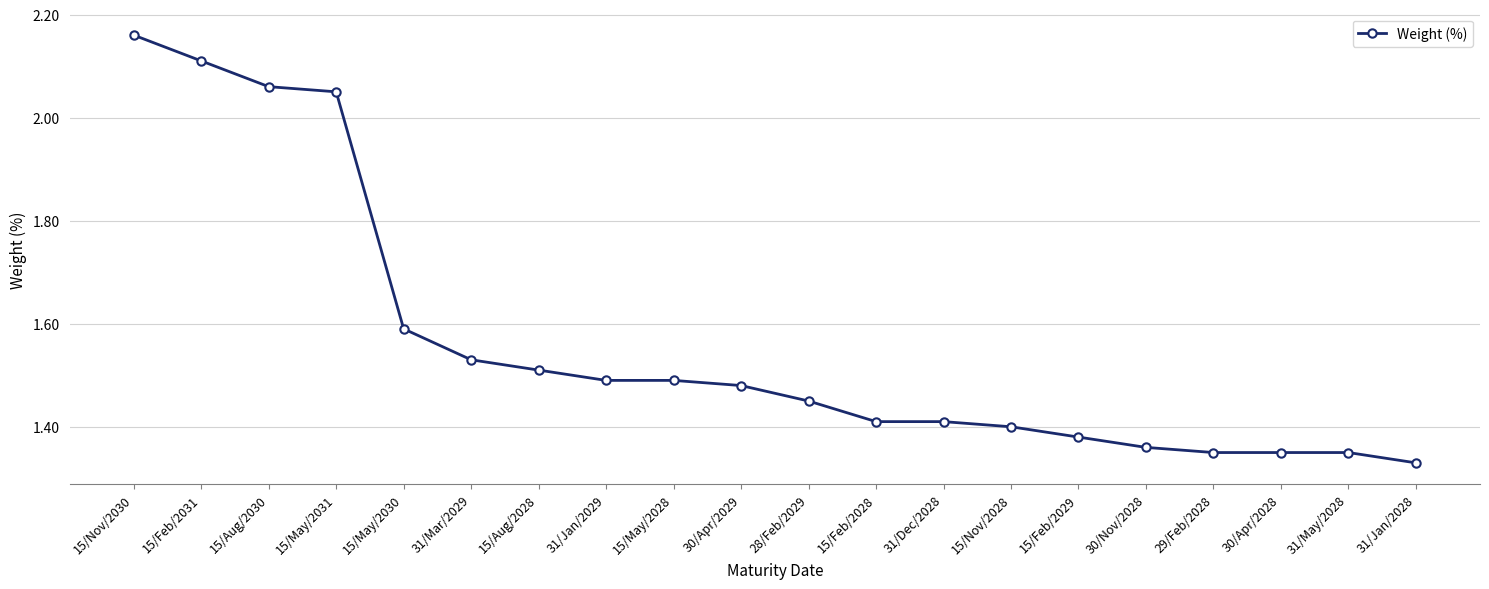

What is the difference between the maximum and second lowest values?

0.8